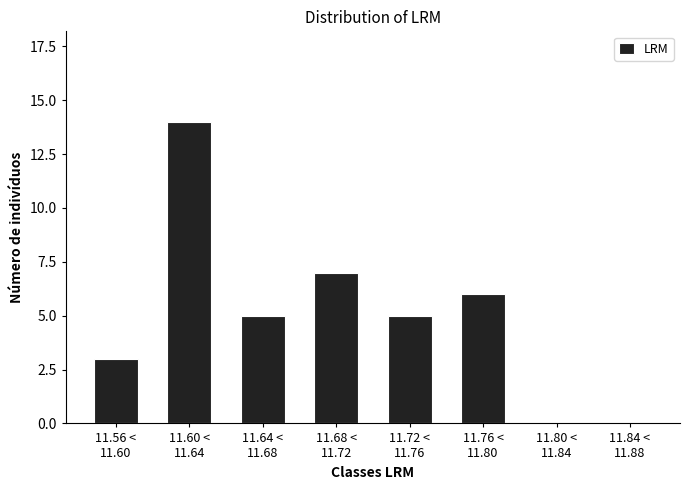

What is the greatest value displayed?

14